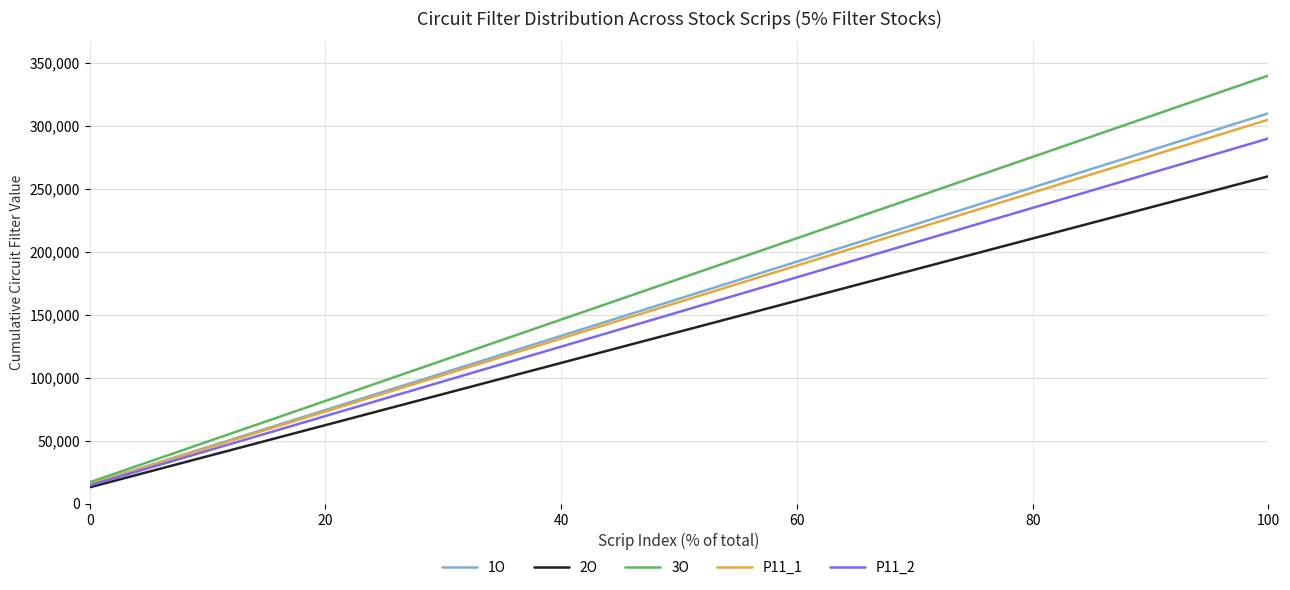

Which series has the widest spread of values?

3O